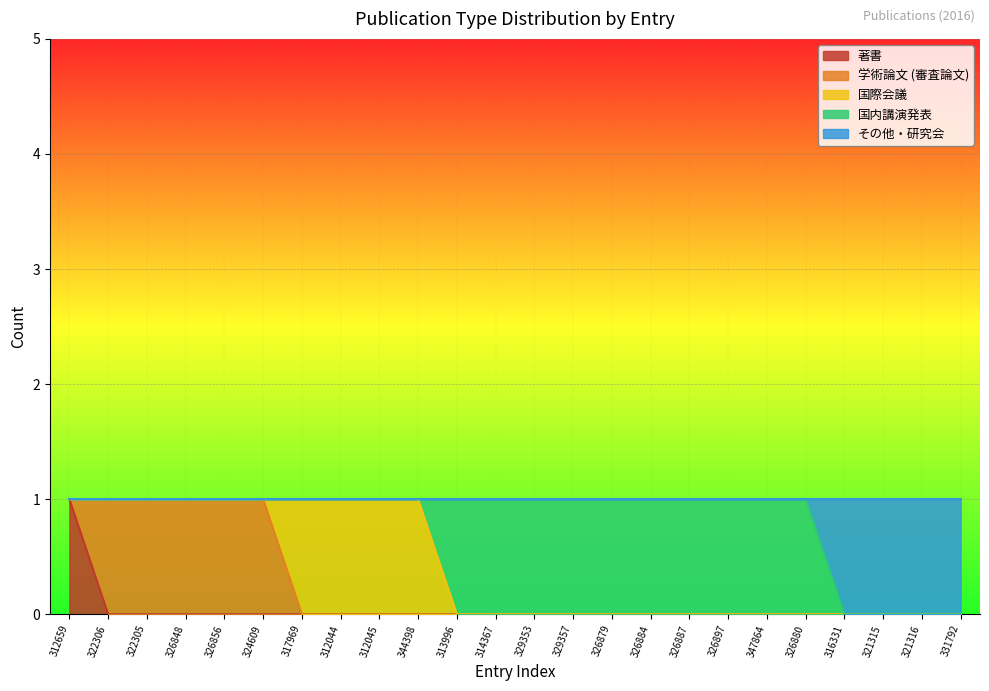

What is the label of the 6th point from the right?

347864